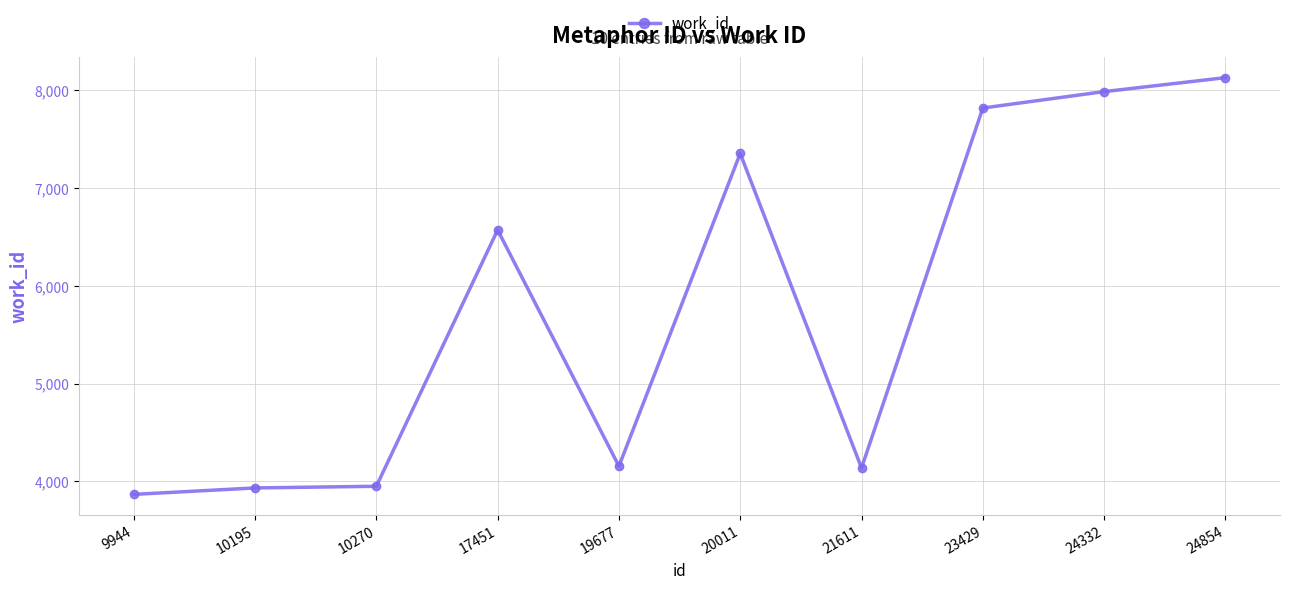

What is the greatest value displayed?

8131